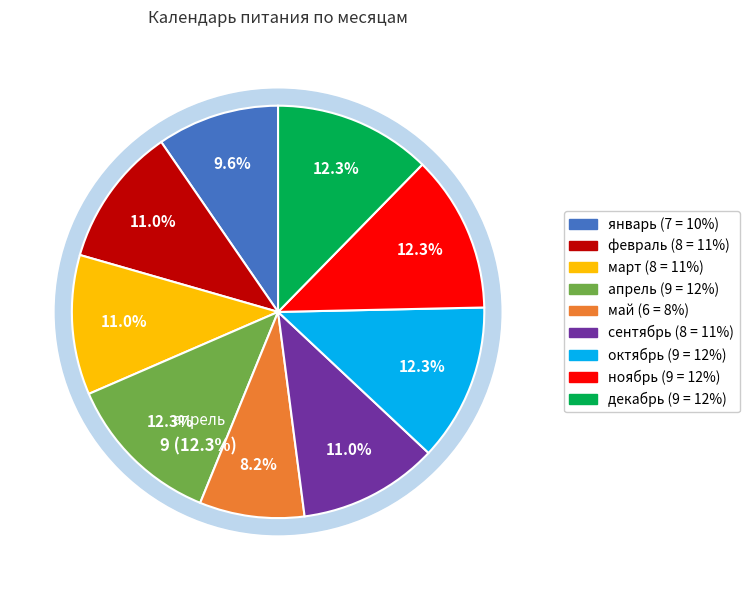

What percentage do апрель and март together represent?

23.3%